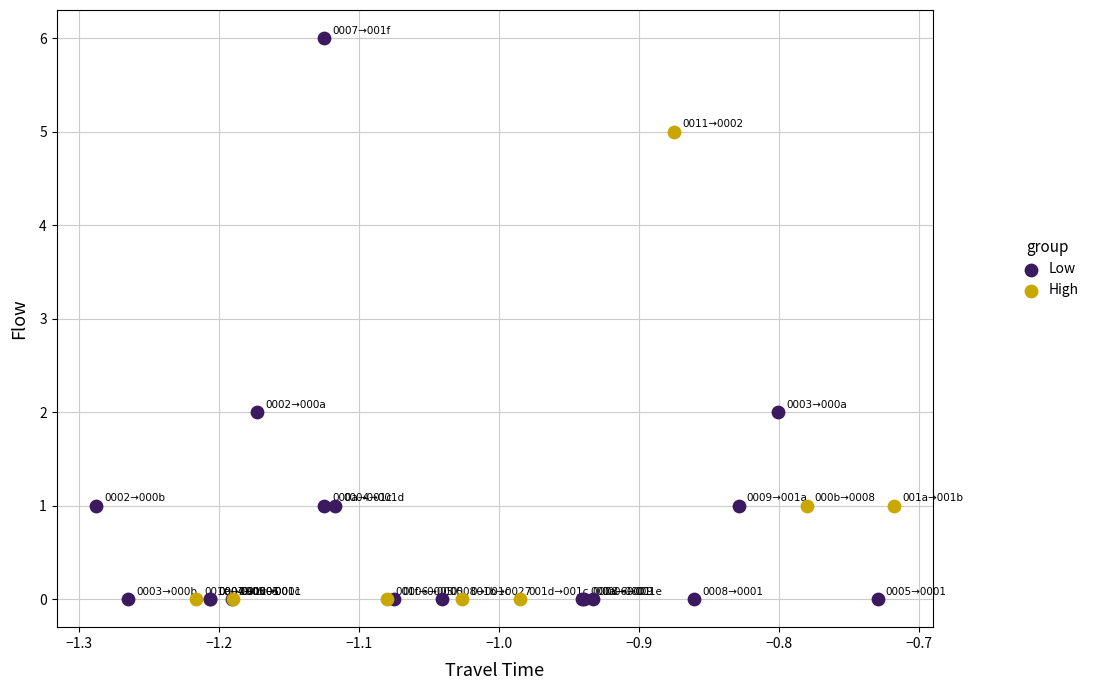

Which series contains the highest Y value?

Low